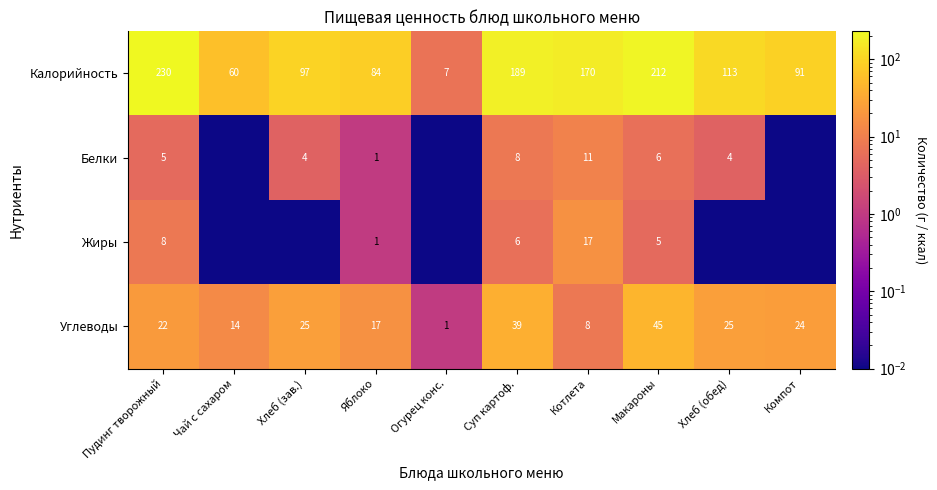

Which category has the lowest value in the Углеводы series?

Огурец конс.